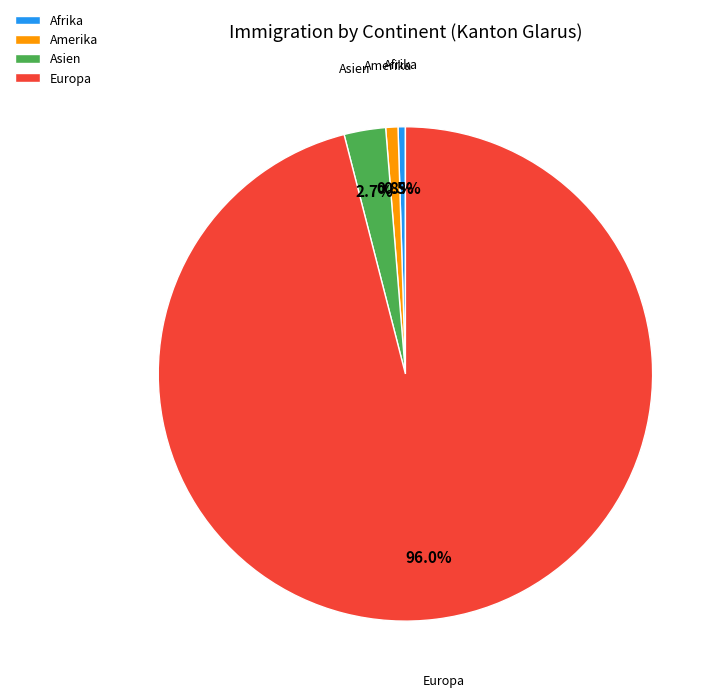

Does Europa represent more than half of the total?

Yes